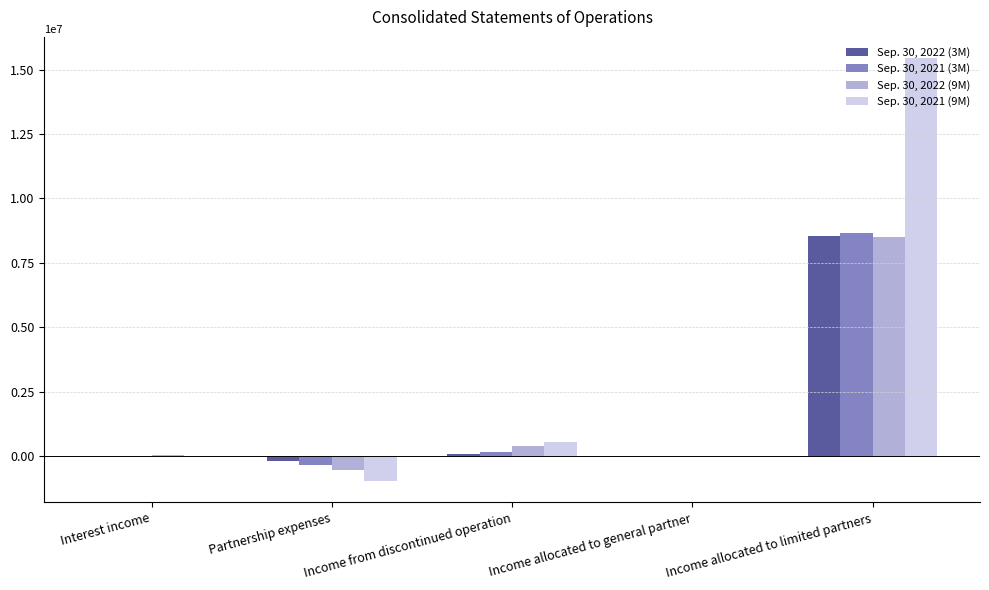

Which category has the highest value across all series?

Income allocated to limited partners